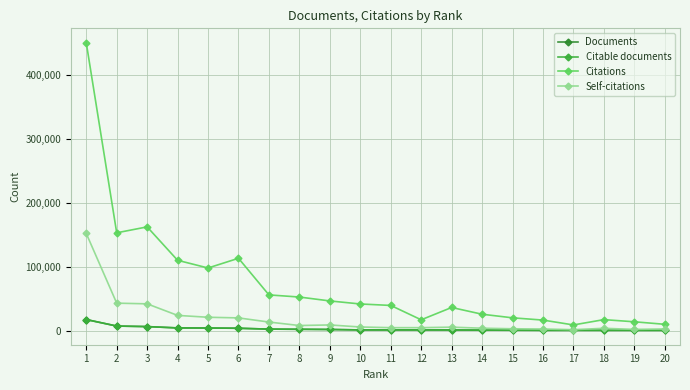

Which category has the highest value across all series?

1